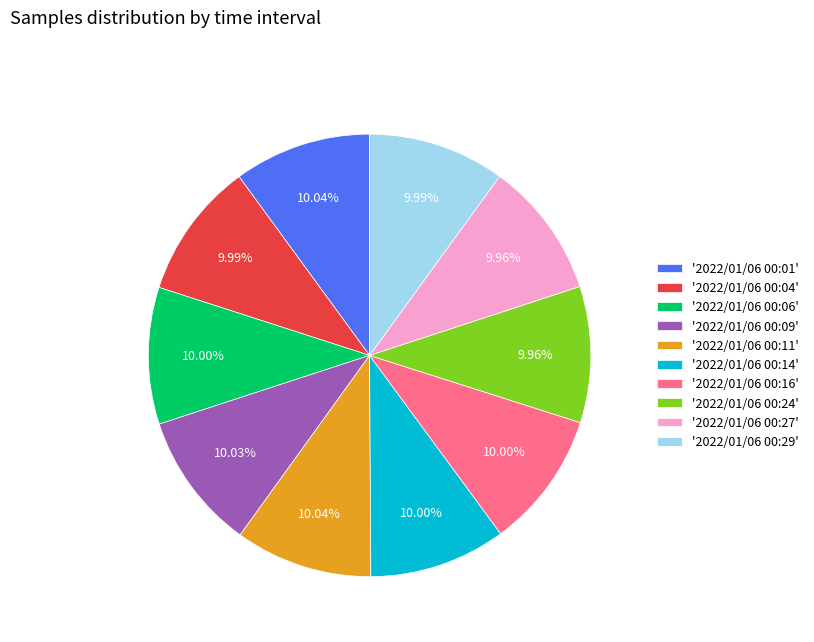

Does '2022/01/06 00:29' represent more than half of the total?

No